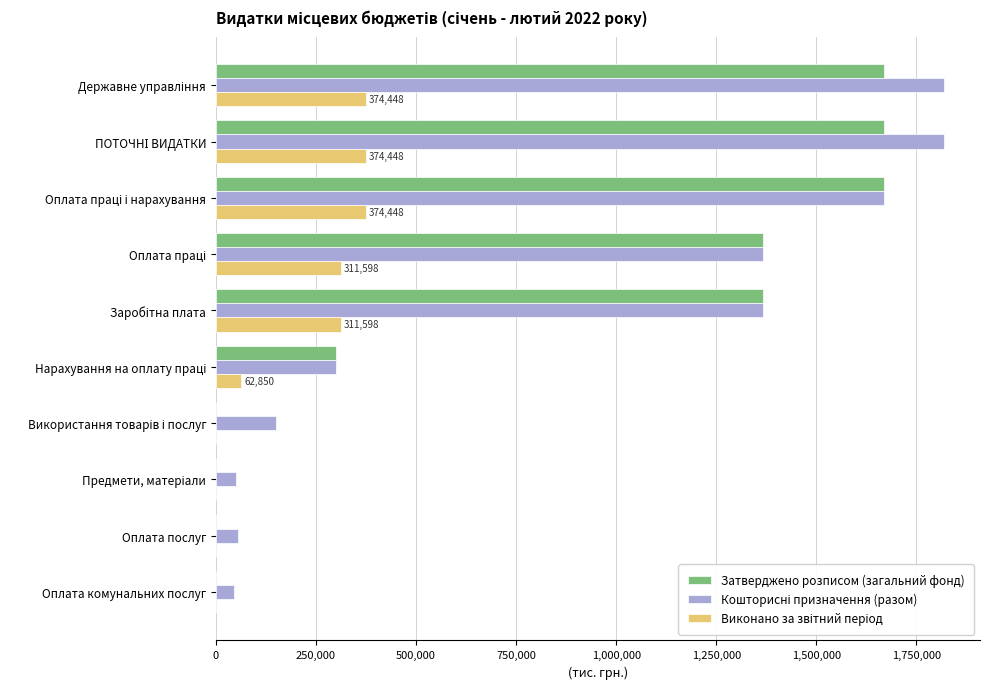

True or false: Затверджено розписом (загальний фонд) has a value of 0.0 at Оплата послуг.

True